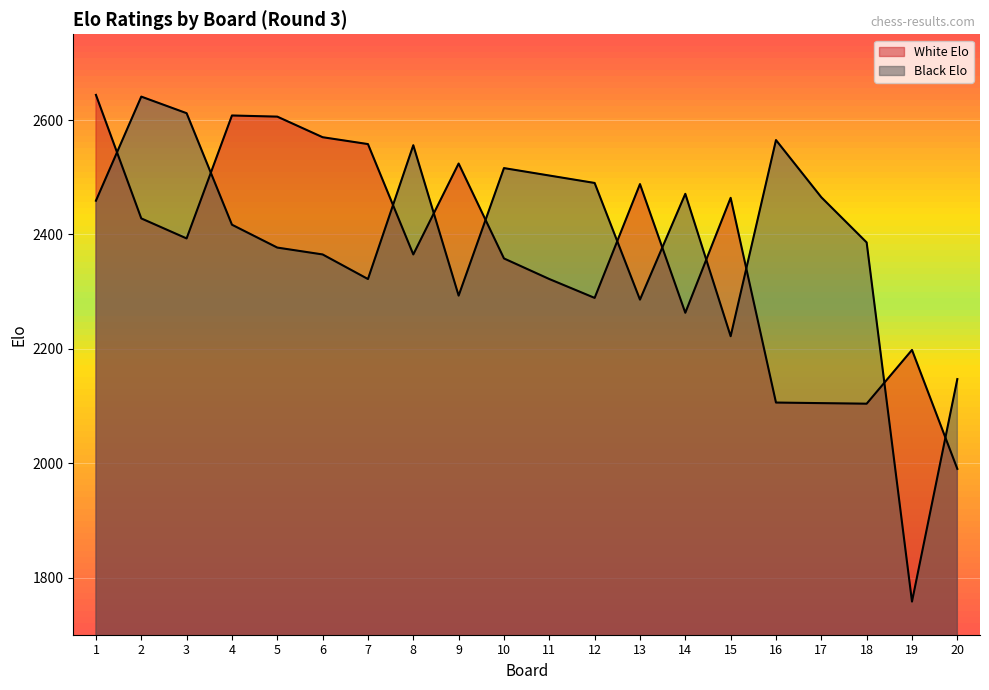

Which series ends up on top after the final intersection of Black Elo and White Elo?

Black Elo